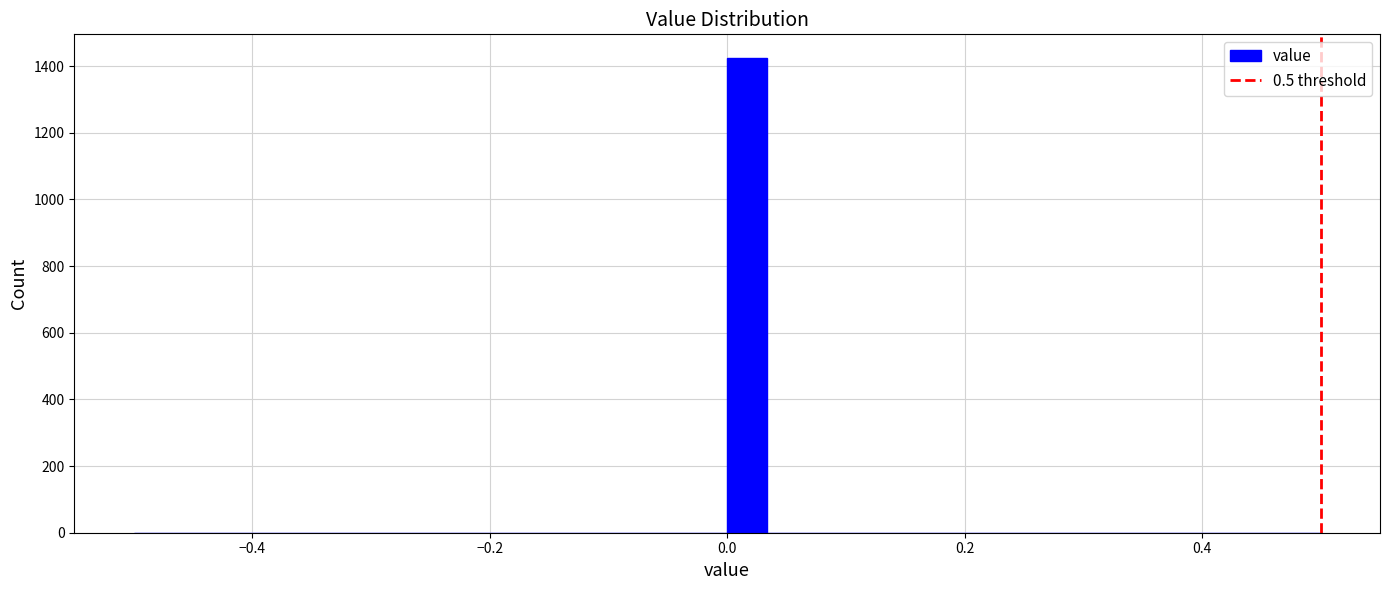

Around what value on the x-axis is the tallest bar? Give the approximate position of its centre, as read against the axis.

0.02